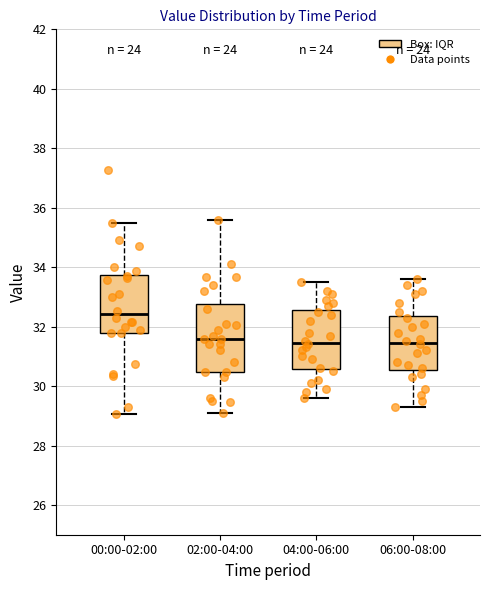

Reading left to right, transcribe this box plot: for each box, give where its median line is, the range the box spans, and where its two whiskers end, as read against the y-axis. The values are not printed on the chart, so give them approximately, as read against the axis.

00:00-02:00: median 32.4, box 31.8 to 33.8, whiskers 29.0 to 35.4
02:00-04:00: median 31.6, box 30.4 to 32.8, whiskers 29.2 to 35.6
04:00-06:00: median 31.4, box 30.6 to 32.6, whiskers 29.6 to 33.6
06:00-08:00: median 31.4, box 30.6 to 32.4, whiskers 29.4 to 33.6